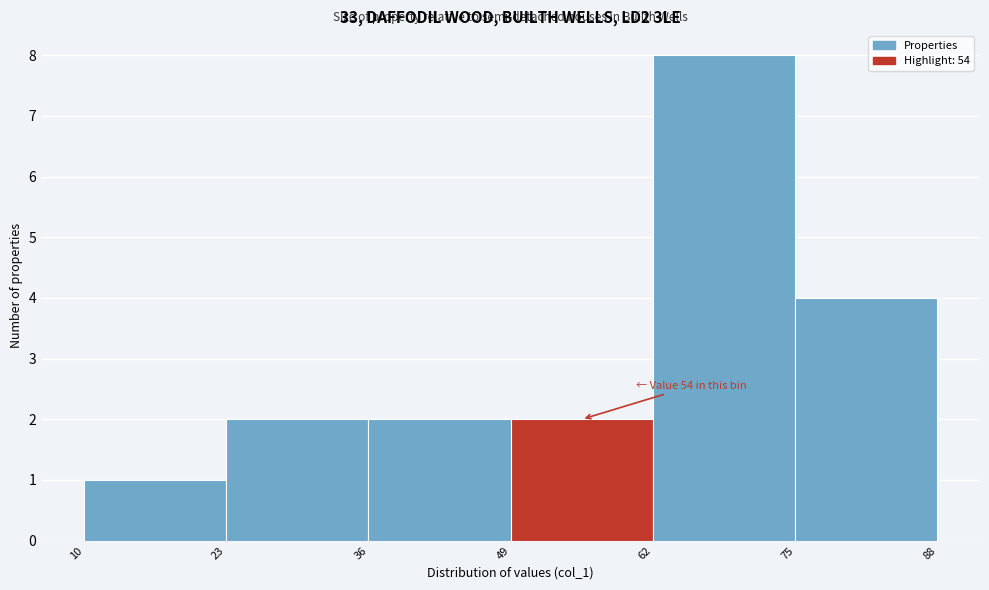

Which range on the x-axis has the tallest bar?

62 to 75